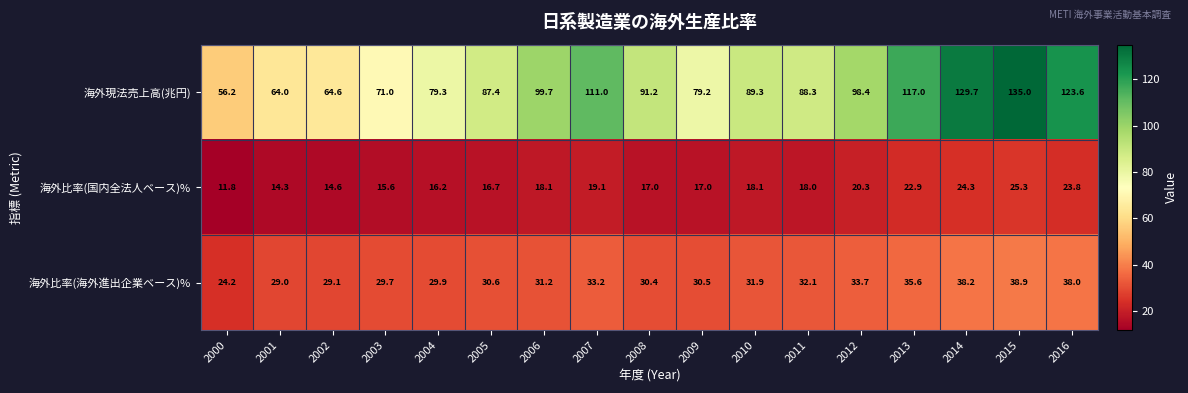

List the series in order of their peak value, lowest first.

海外比率(国内全法人ベース)%, 海外比率(海外進出企業ベース)%, 海外現法売上高(兆円)